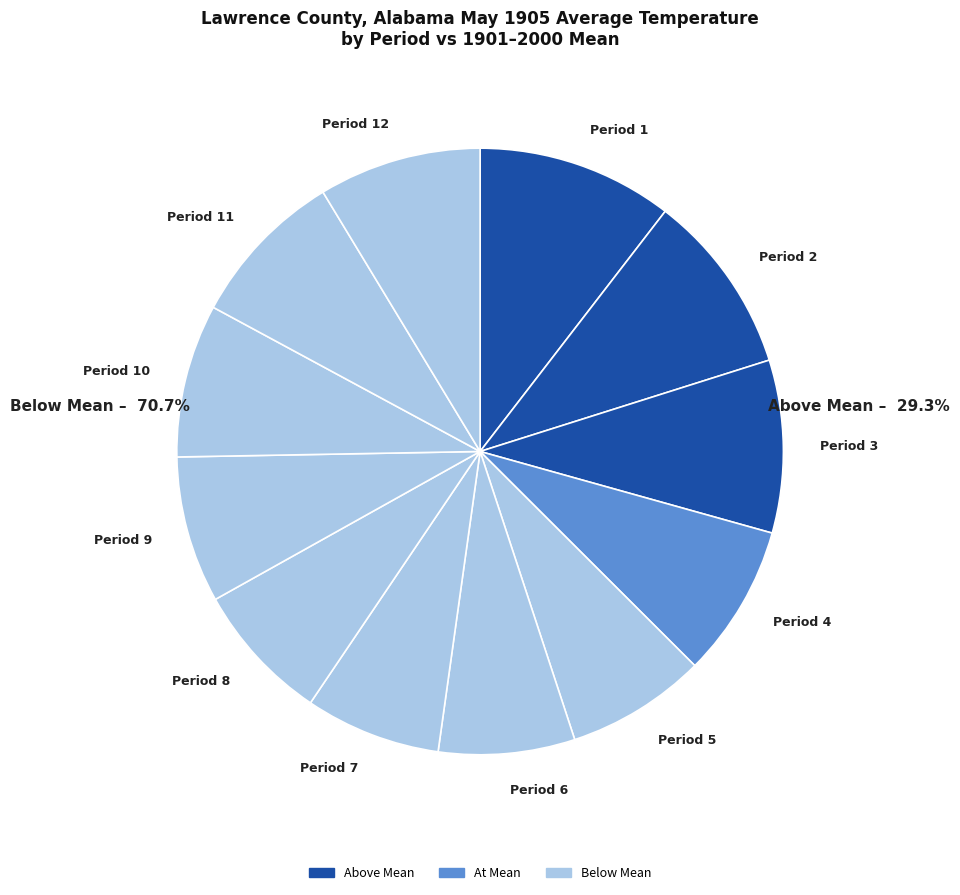

Is it true that Period 5 is 1% of the pie?

False